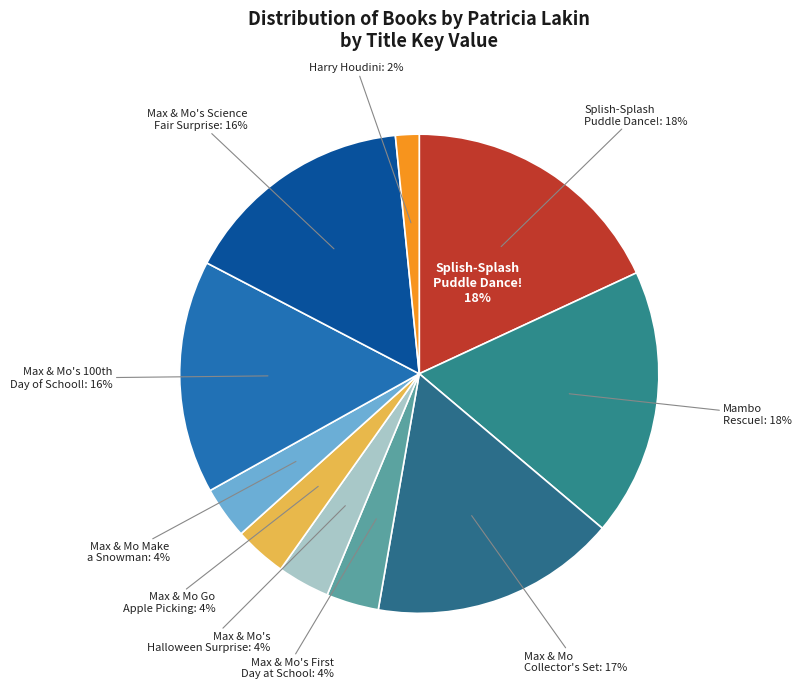

To the nearest percent, what is the average slice percentage?

10%